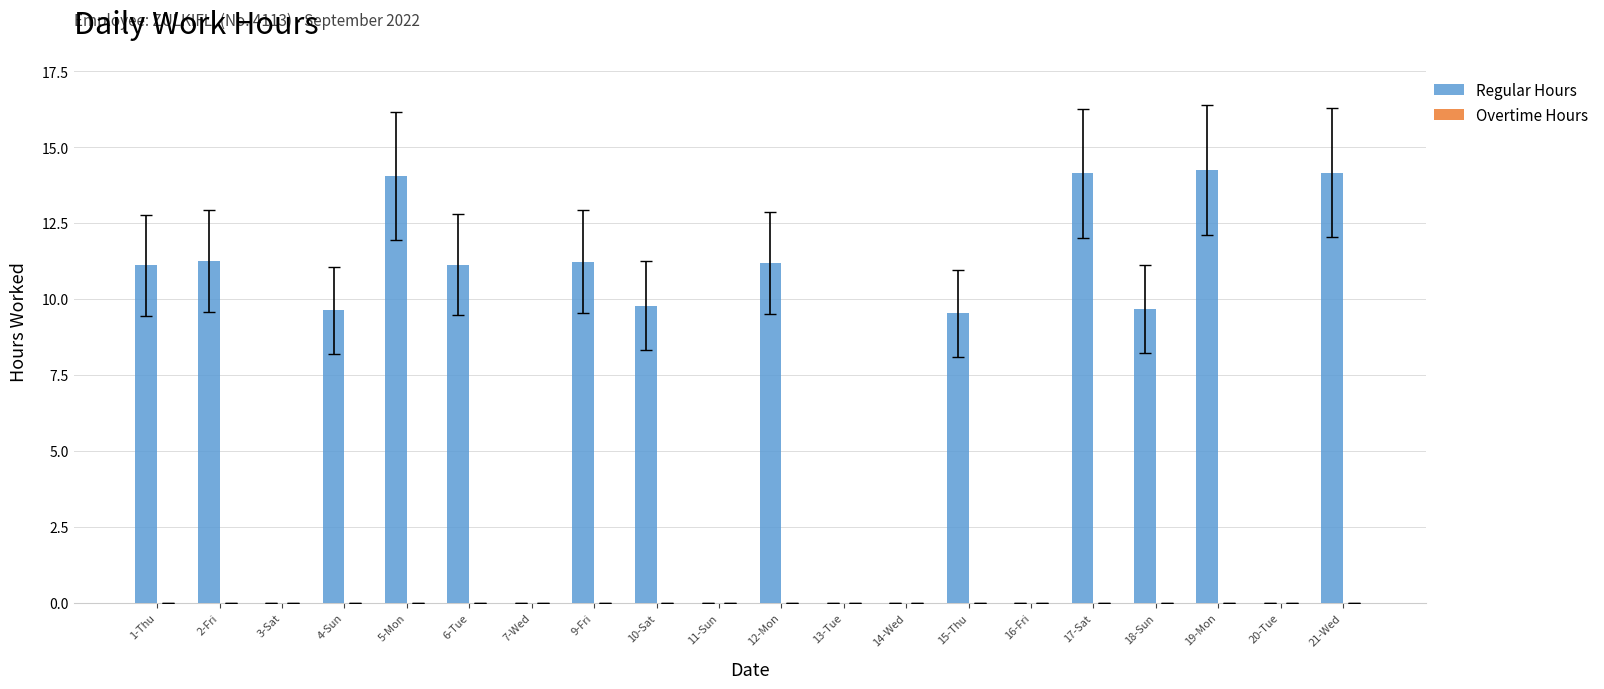

What is the sum of all values?

151.1